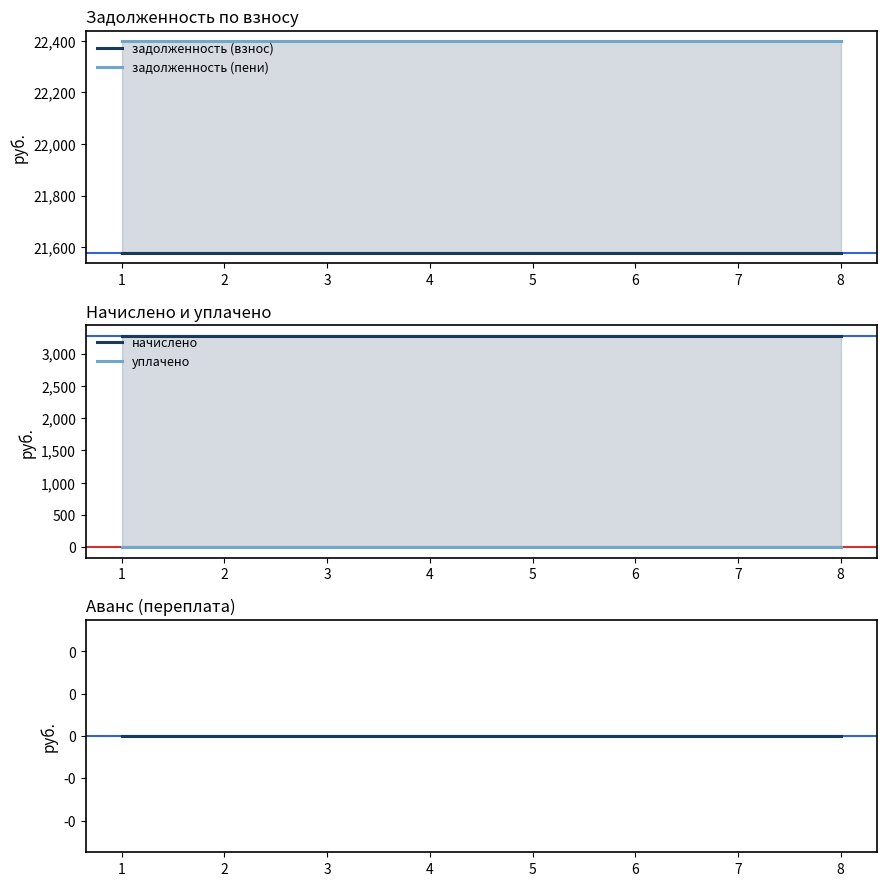

Count the number of categories in the chart.

8